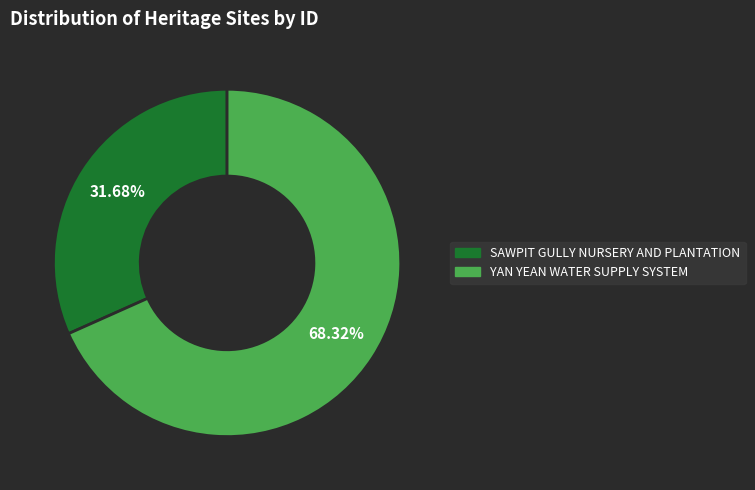

How many slices are in this pie chart?

2